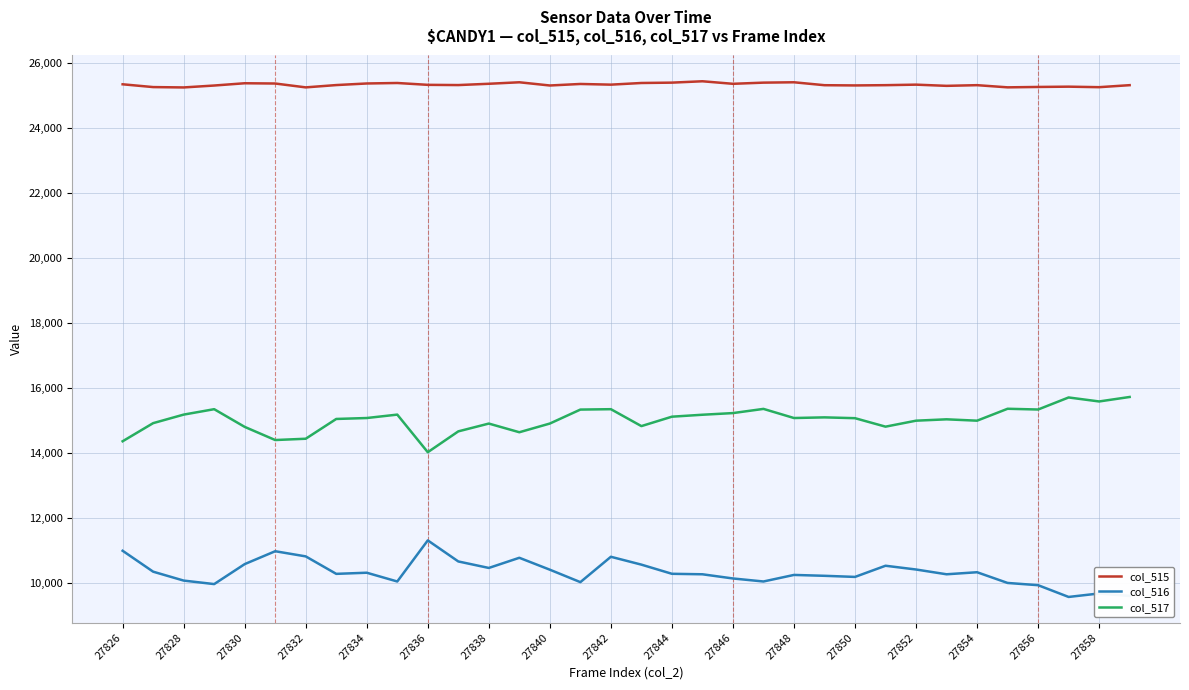

True or false: col_517 and col_516 cross at least once.

False